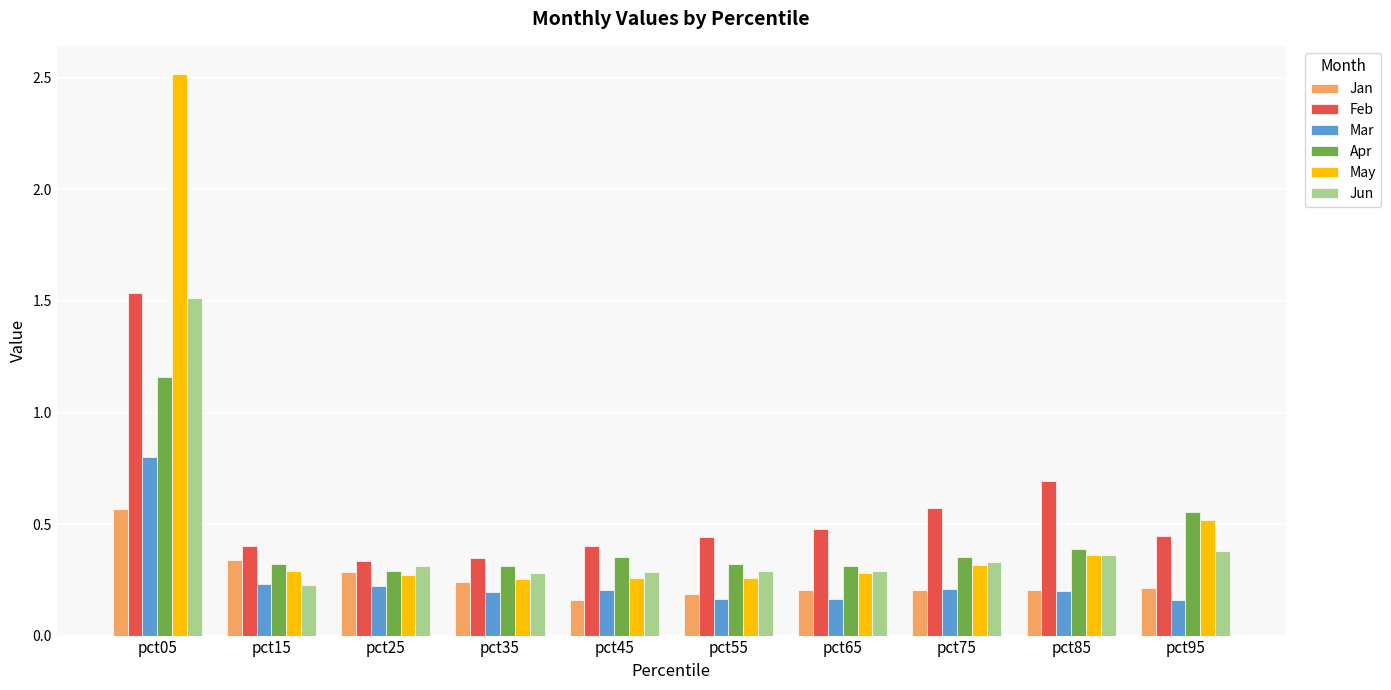

Which series has the widest spread of values?

May